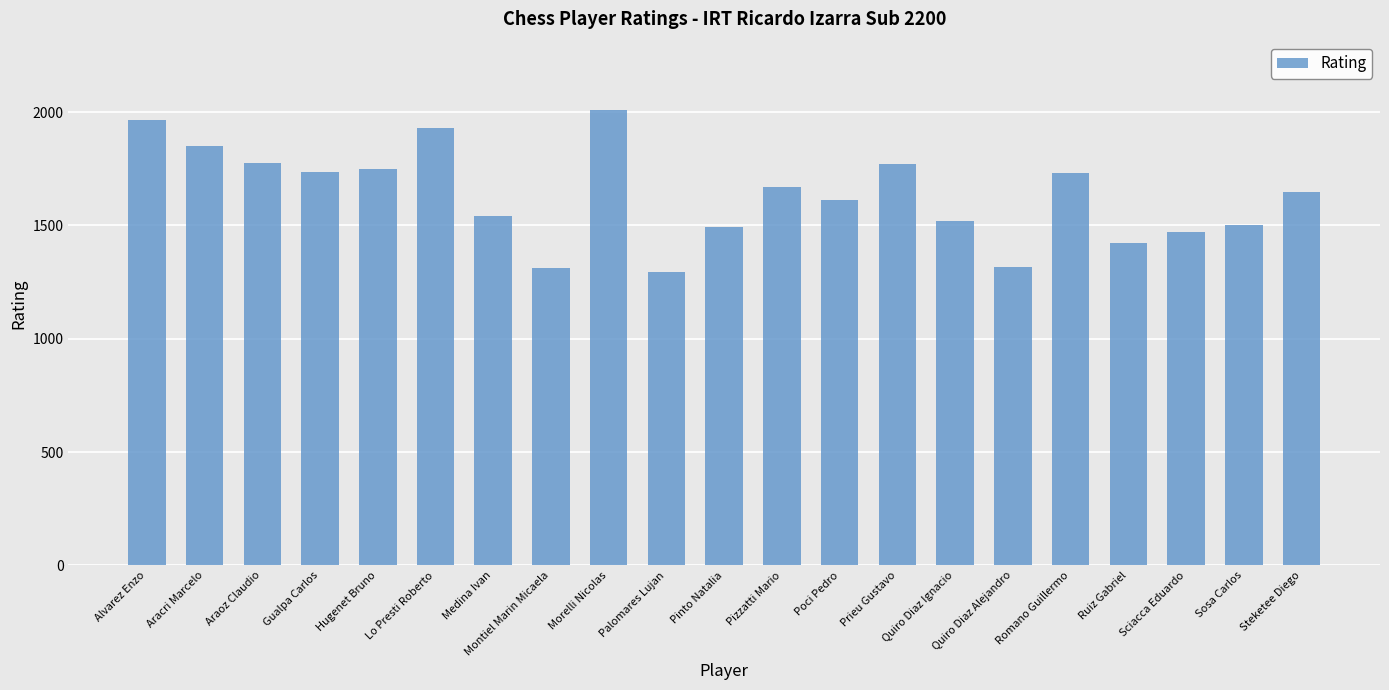

What is the difference between the values at Palomares Lujan and Pinto Natalia?

200